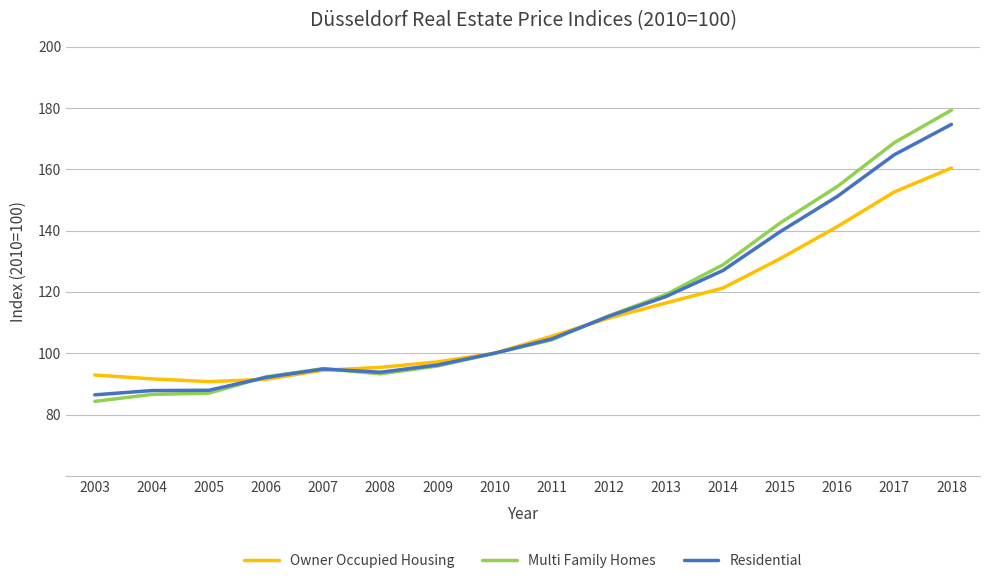

Is the value of Owner Occupied Housing at 2013 greater than the value of Multi Family Homes at 2003?

Yes